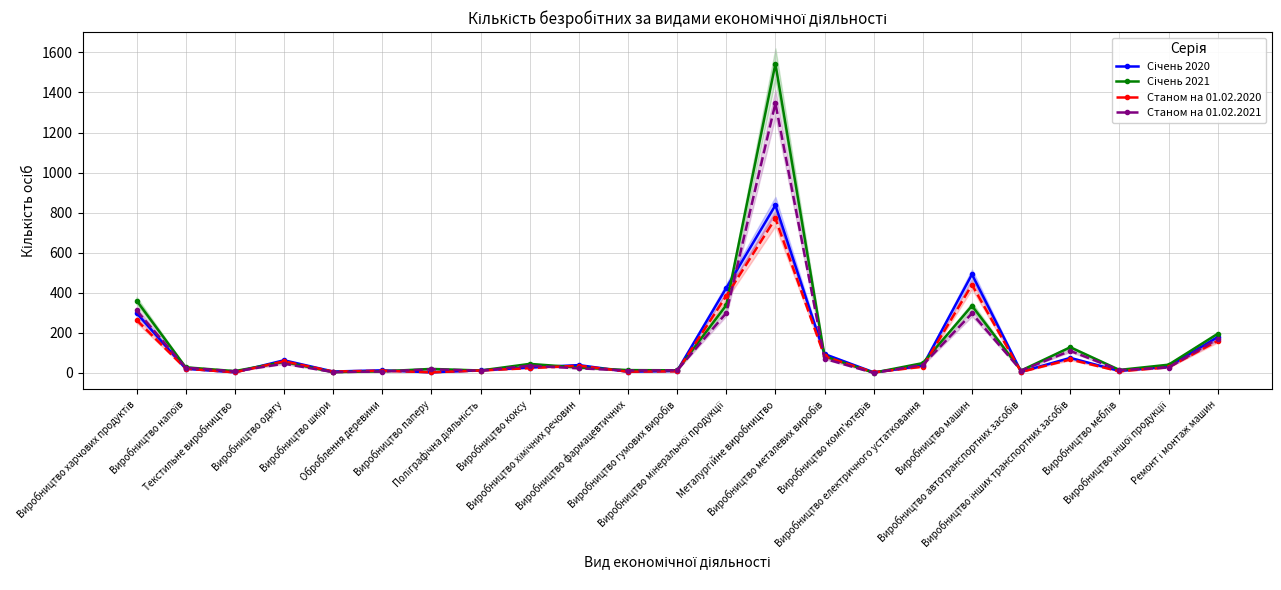

The Станом на 01.02.2021 series shows 14 at Виробництво меблів. True or false?

True